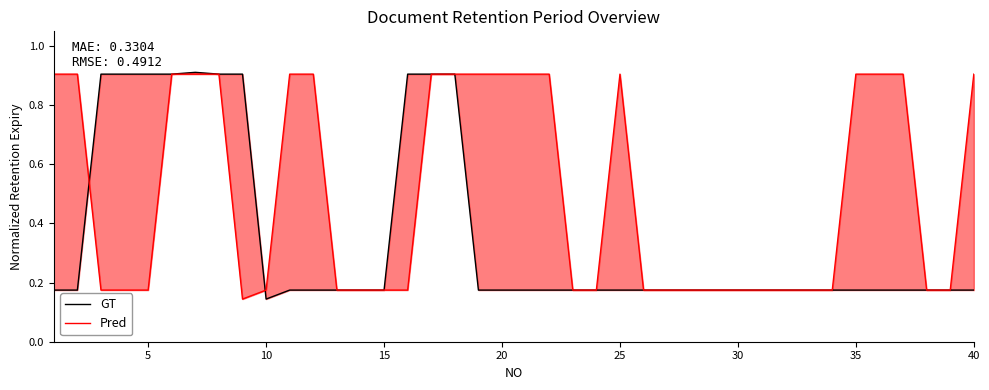

How many GT values are between 0 and 1?

40